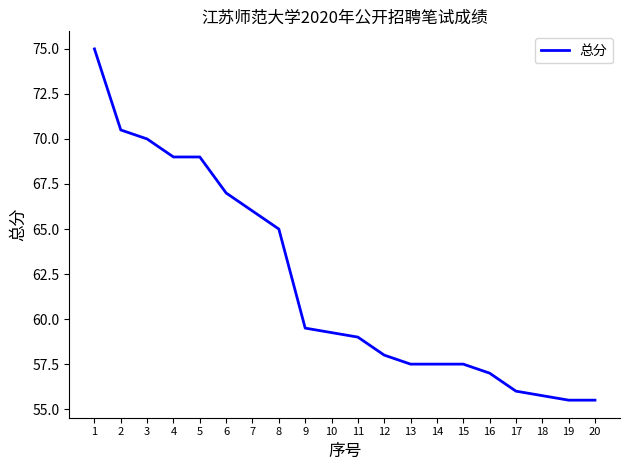

What is the maximum value shown in the chart?

75.0